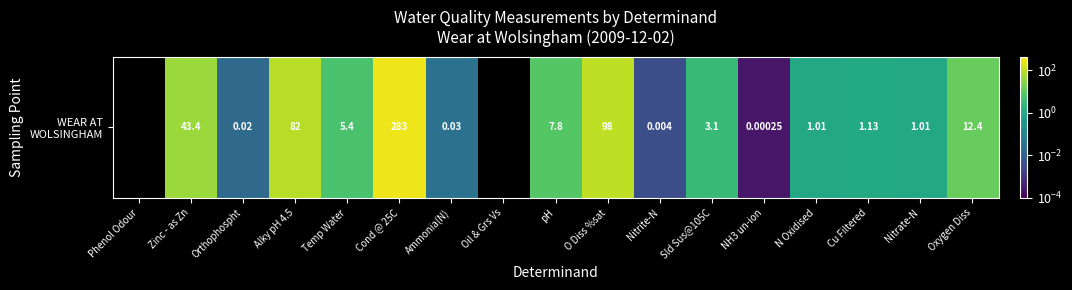

Where does the data first go above 3?

Zinc - as Zn